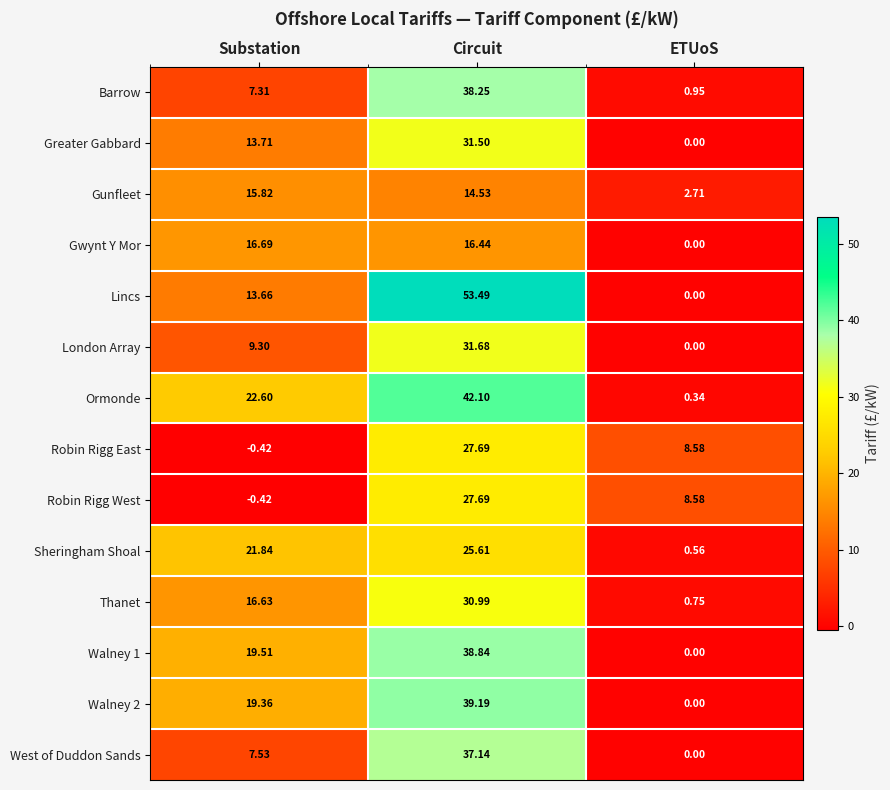

What is the total value across all series at Circuit?

455.1